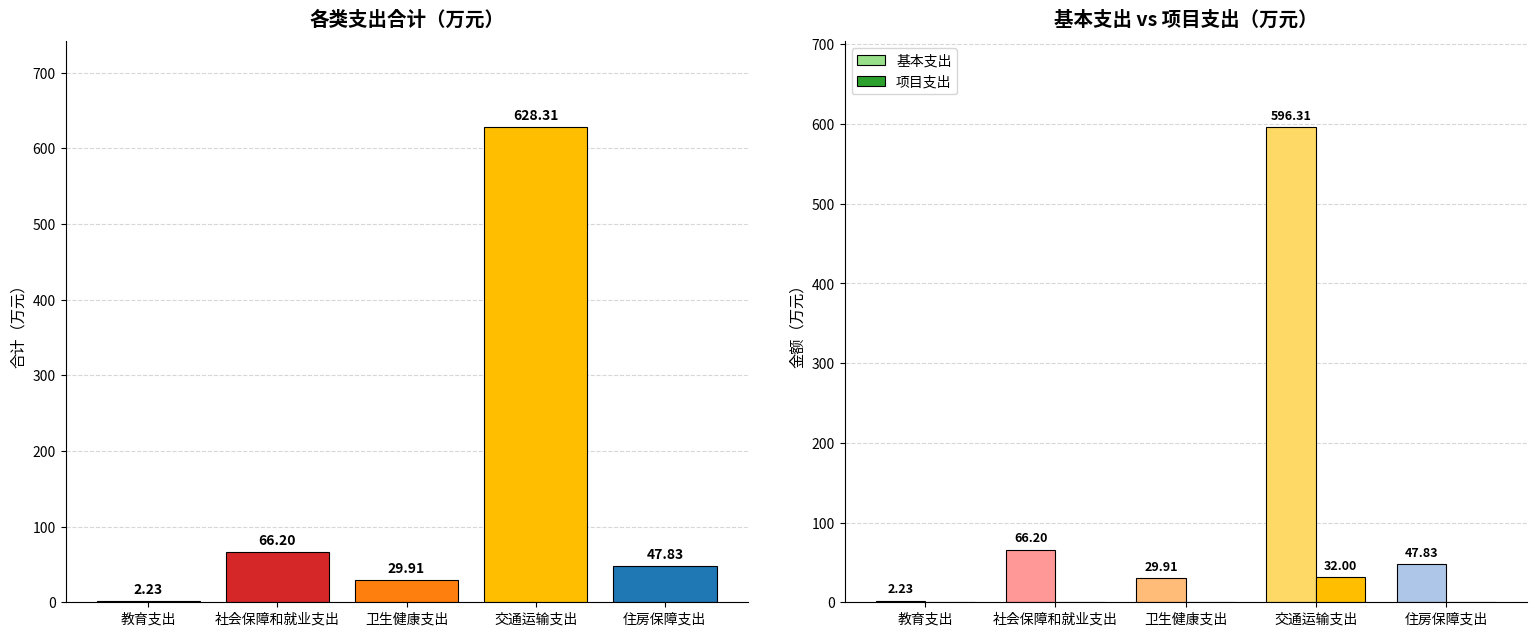

Reading right to left, transcribe all the data shown in this chart.

合计: 47.8	628.3	29.9	66.2	2.2
基本支出: 47.8	596.3	29.9	66.2	2.2
项目支出: 0.0	32.0	0.0	0.0	0.0